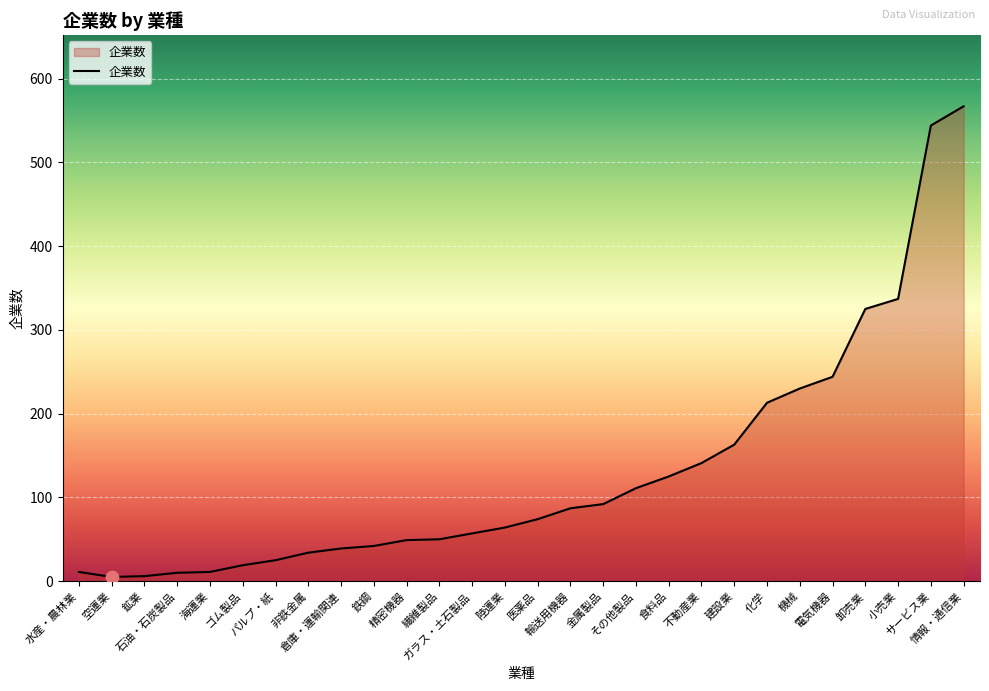

What is the change in value from ゴム製品 to 小売業?

+318